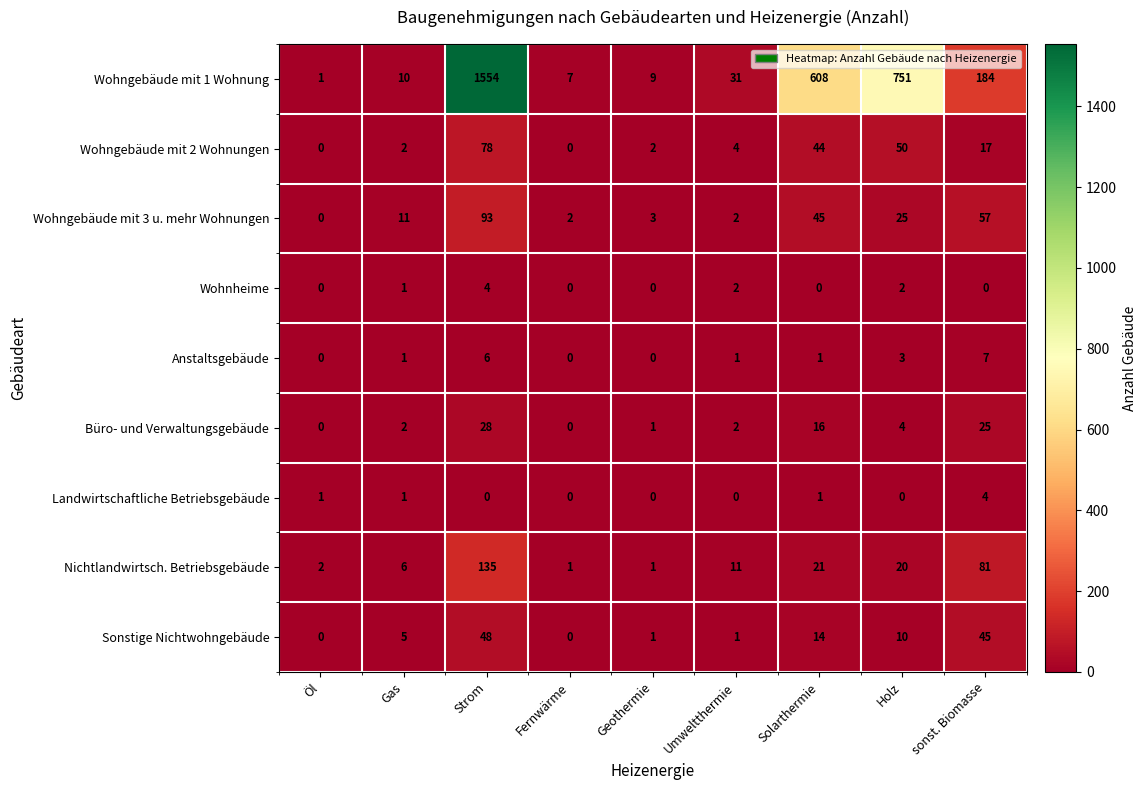

What is the highest value of the Anstaltsgebäude series?

7